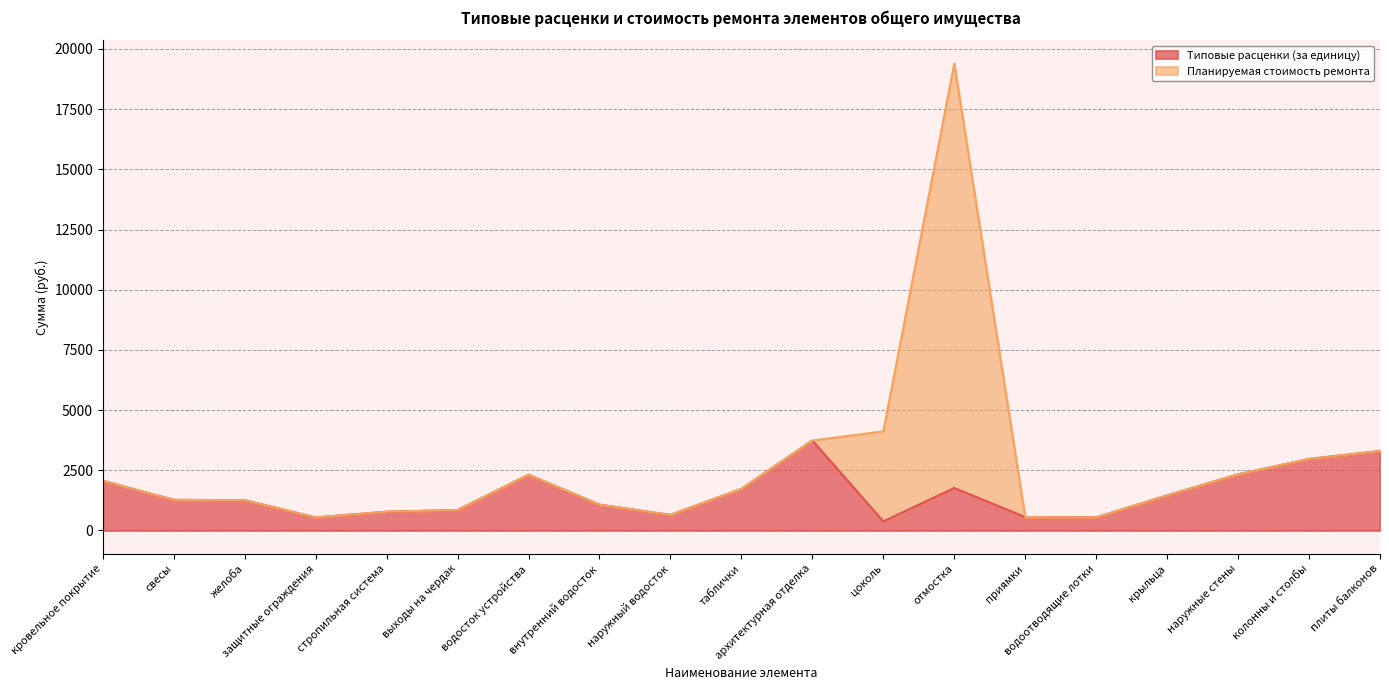

Rank the categories by value from lowest to highest.

цоколь, водоотводящие лотки, защитные ограждения, приямки, наружный водосток, стропильная система, выходы на чердак, внутренний водосток, желоба, свесы, крыльца, таблички, отмостка, кровельное покрытие, водосток устройства, наружные стены, колонны и столбы, плиты балконов, архитектурная отделка